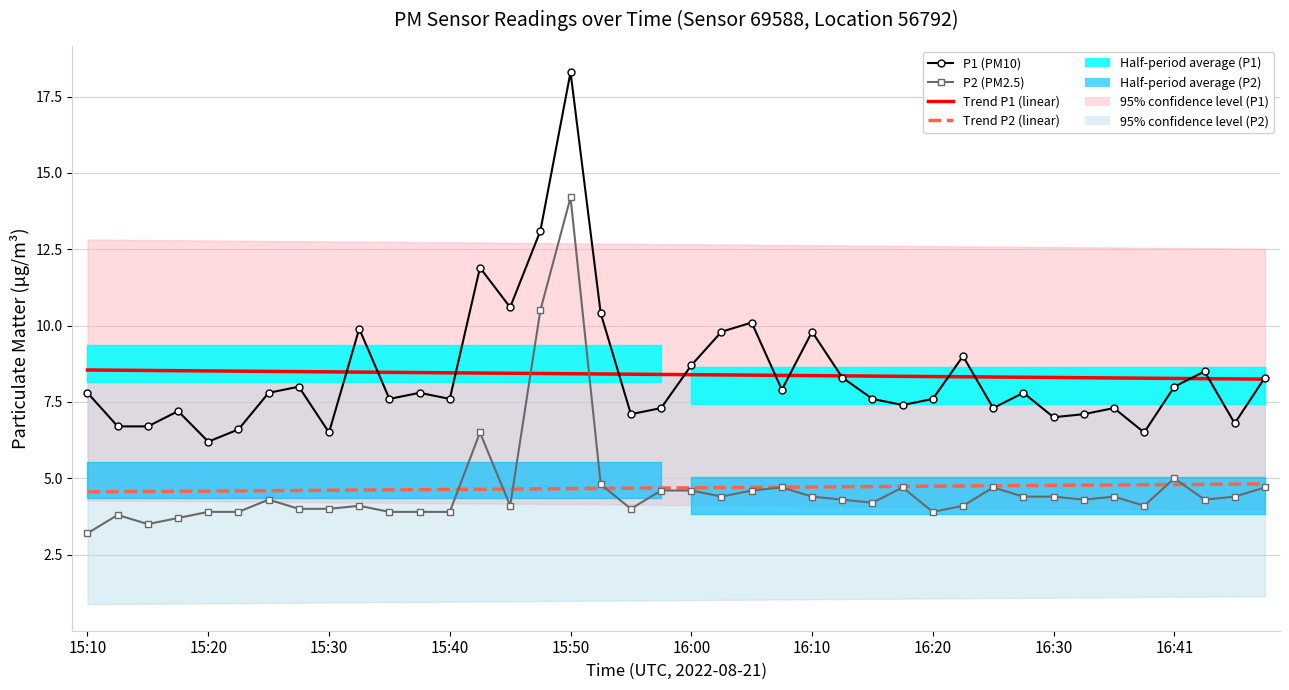

What is the sum of the Trend P2 (linear) values at 35 and 16:10?

9.4